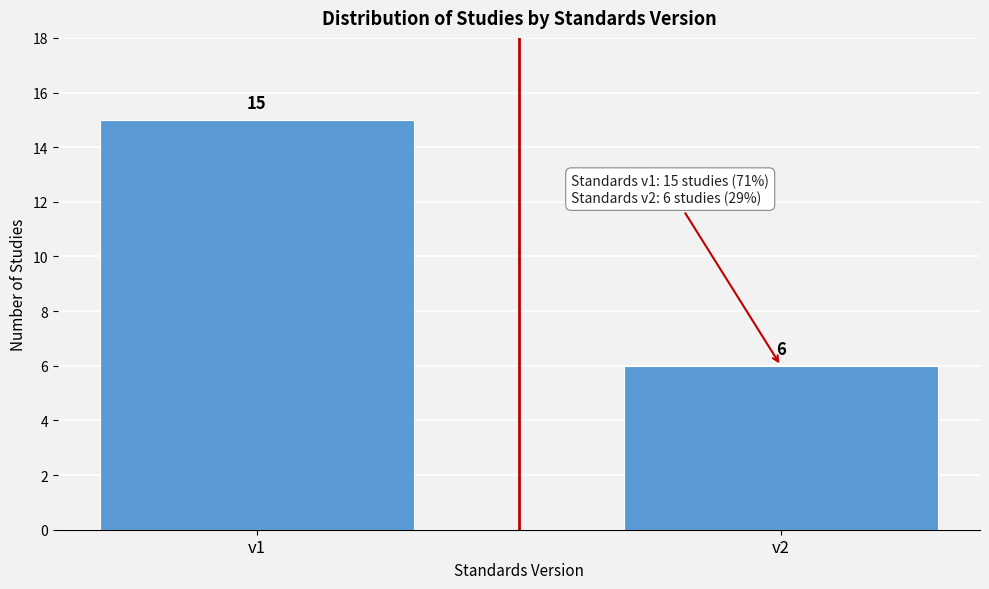

Reading left to right, list all the values displayed in this chart.

15	6